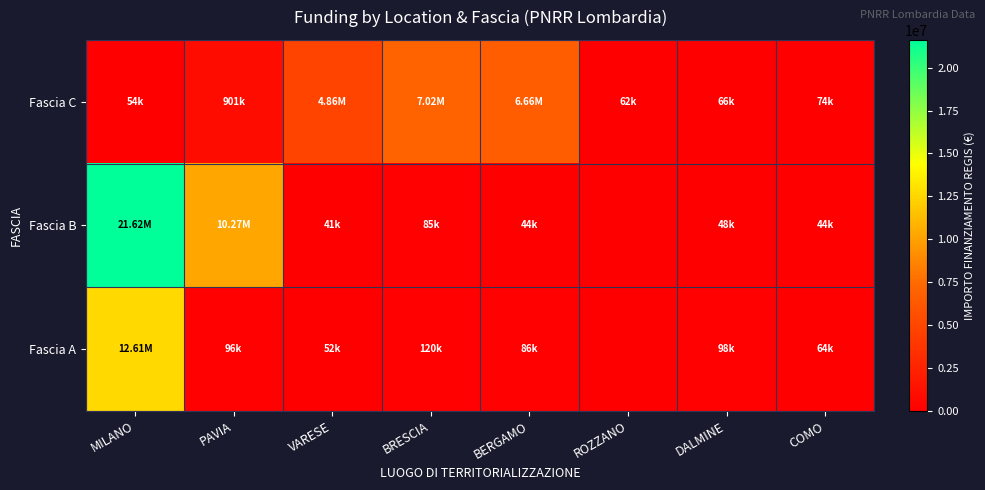

Which series has the widest spread of values?

Fascia B